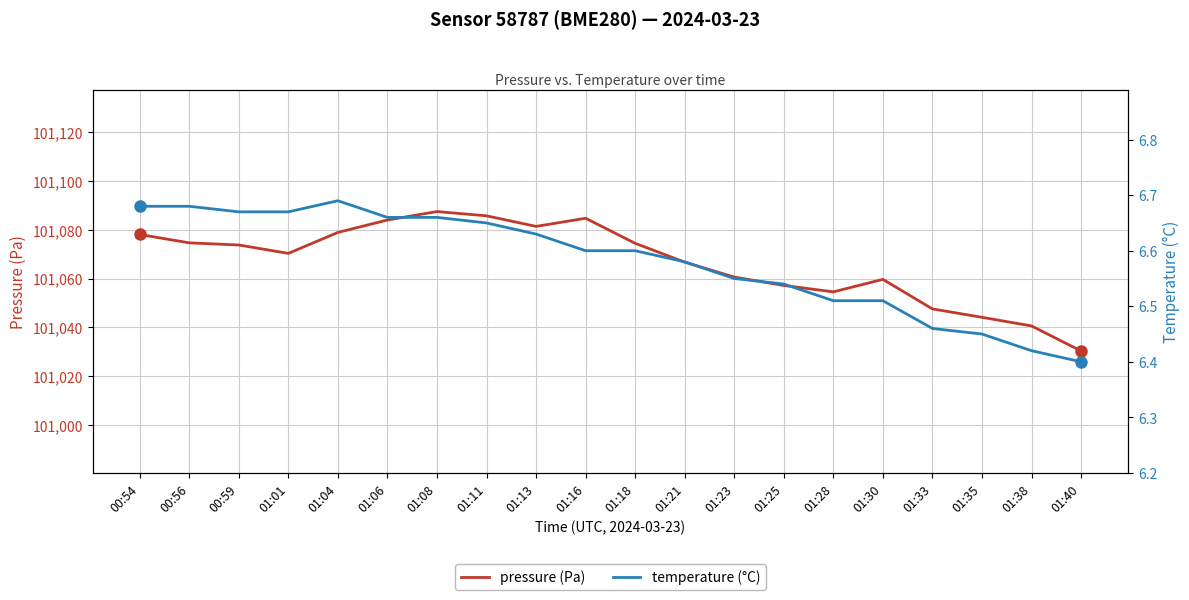

How many lines are shown in the chart?

2